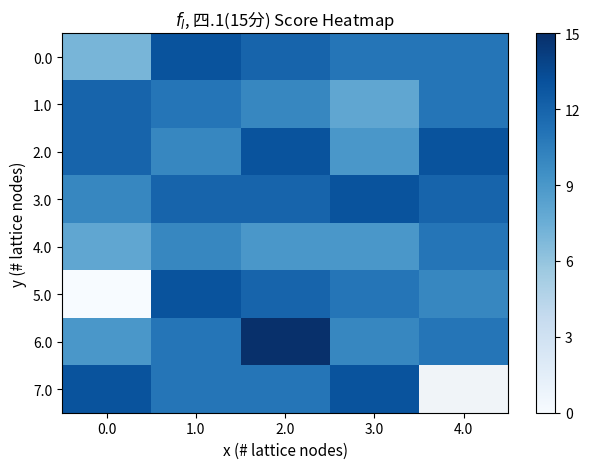

How many distinct data groups are displayed?

8